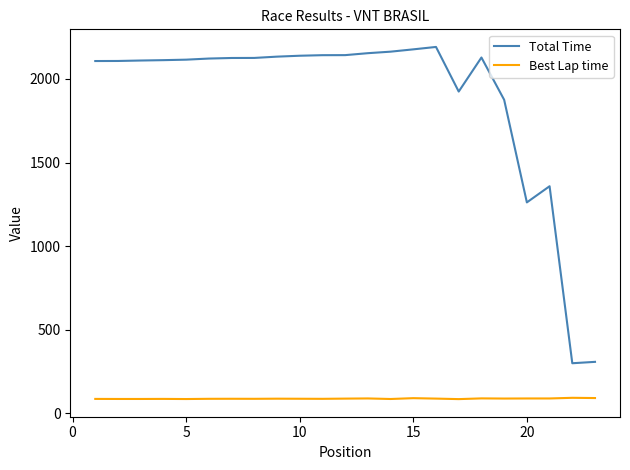

List the series in order of their peak value, highest first.

Total Time, Best Lap time